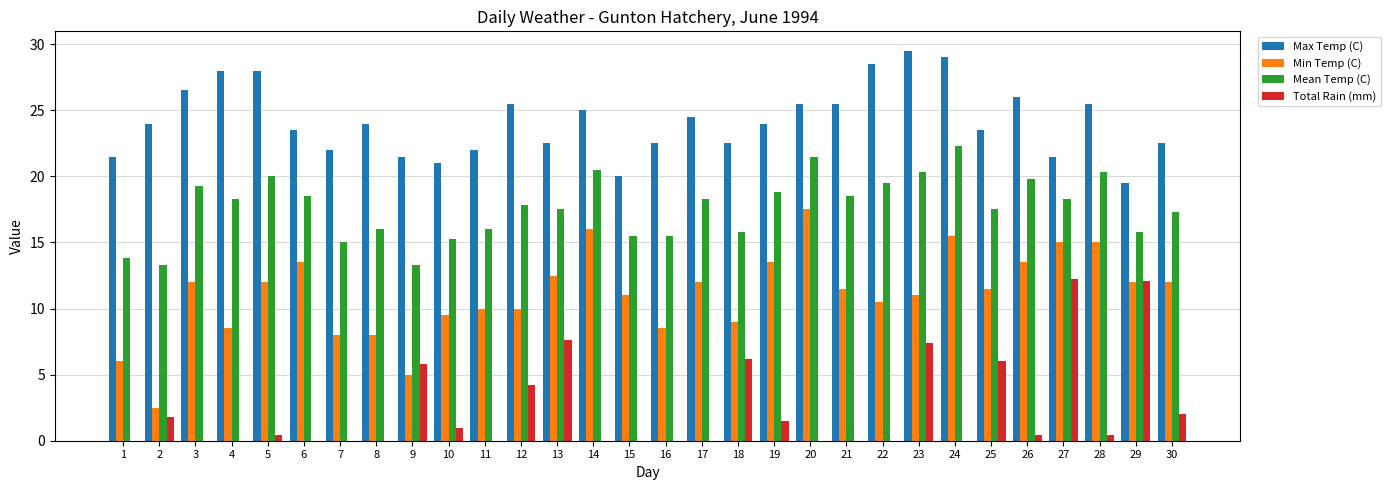

What is the sum of all Total Rain (mm) values?

69.0